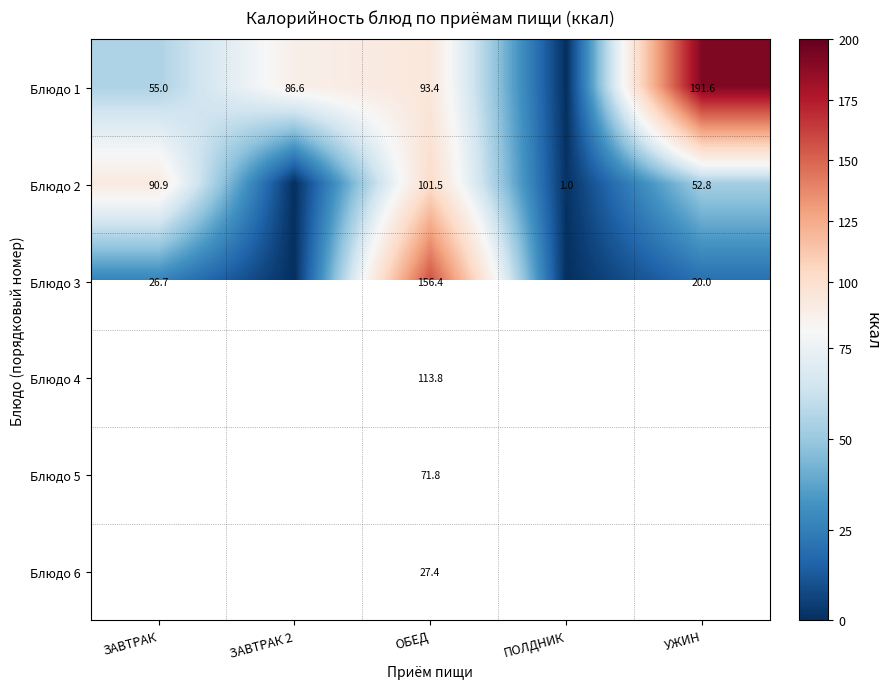

At ОБЕД, list the series in order from smallest to largest.

Блюдо 6, Блюдо 5, Блюдо 1, Блюдо 2, Блюдо 4, Блюдо 3